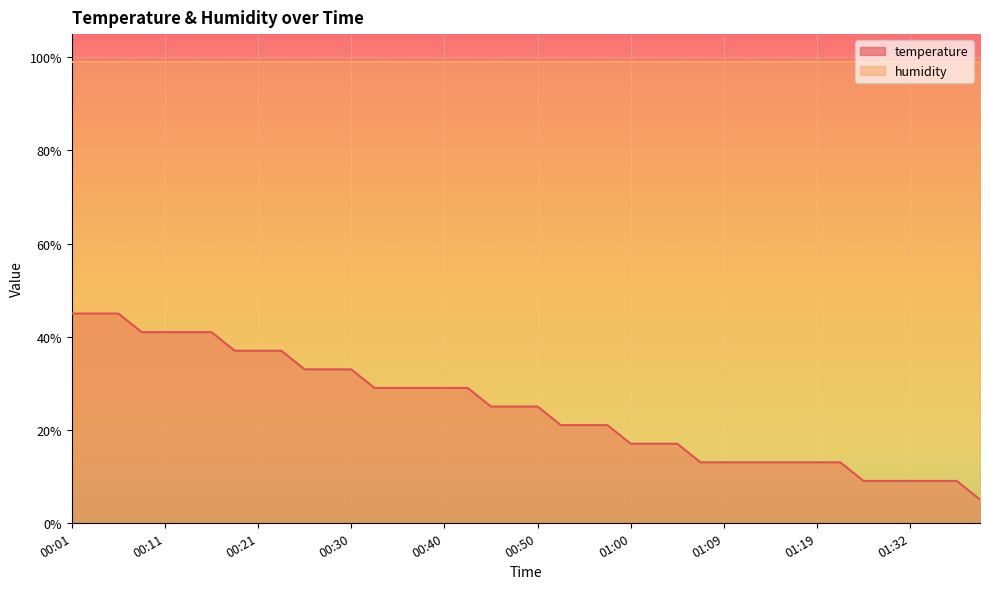

The chart shows a value of 4.2 at 01:27. True or false?

False